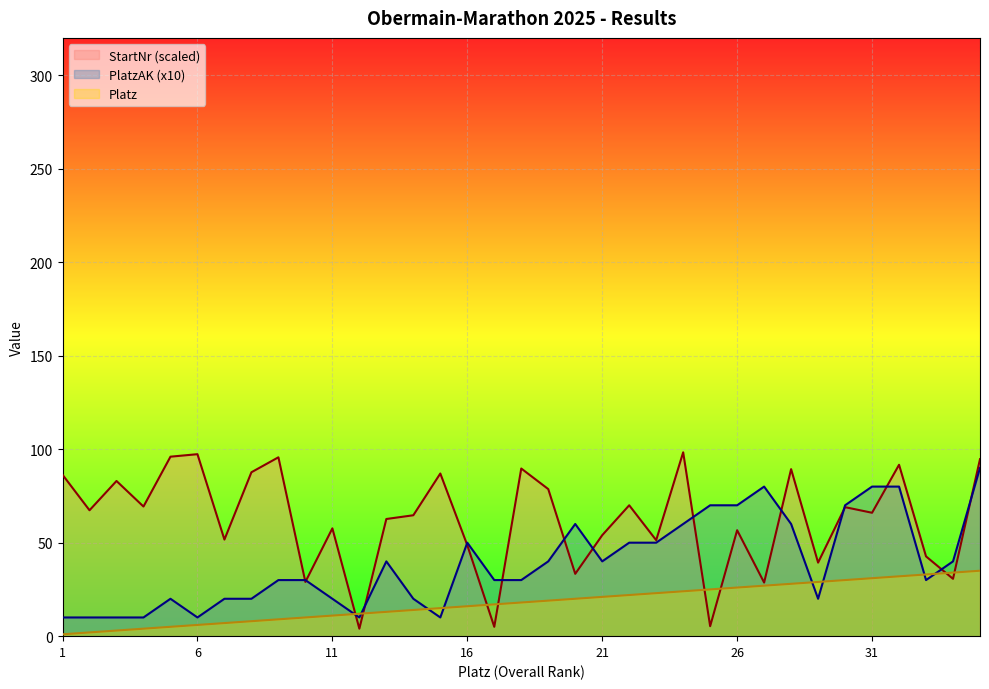

Reading left to right, what are all the values shown in this chart?

PlatzAK: 1=10.0	2=10.0	3=10.0	4=10.0	5=20.0	6=10.0	7=20.0	8=20.0	9=30.0	10=30.0	11=20.0	12=10.0	13=40.0	14=20.0	15=10.0	16=50.0	17=30.0	18=30.0	19=40.0	20=60.0	21=40.0	22=50.0	23=50.0	24=60.0	25=70.0	26=70.0	27=80.0	28=60.0	29=20.0	30=70.0	31=80.0	32=80.0	33=30.0	34=40.0	35=90.0
StartNr: 1=86.3	2=67.3	3=83.0	4=69.3	5=96.0	6=97.3	7=51.7	8=87.7	9=95.7	10=29.0	11=57.7	12=4.0	13=62.7	14=64.7	15=87.0	16=48.7	17=5.0	18=89.7	19=78.7	20=33.3	21=54.0	22=70.0	23=51.3	24=98.3	25=5.3	26=56.7	27=28.7	28=89.3	29=39.3	30=69.0	31=66.0	32=91.7	33=42.7	34=30.7	35=94.7
Platz: 1=1.0	2=2.0	3=3.0	4=4.0	5=5.0	6=6.0	7=7.0	8=8.0	9=9.0	10=10.0	11=11.0	12=12.0	13=13.0	14=14.0	15=15.0	16=16.0	17=17.0	18=18.0	19=19.0	20=20.0	21=21.0	22=22.0	23=23.0	24=24.0	25=25.0	26=26.0	27=27.0	28=28.0	29=29.0	30=30.0	31=31.0	32=32.0	33=33.0	34=34.0	35=35.0